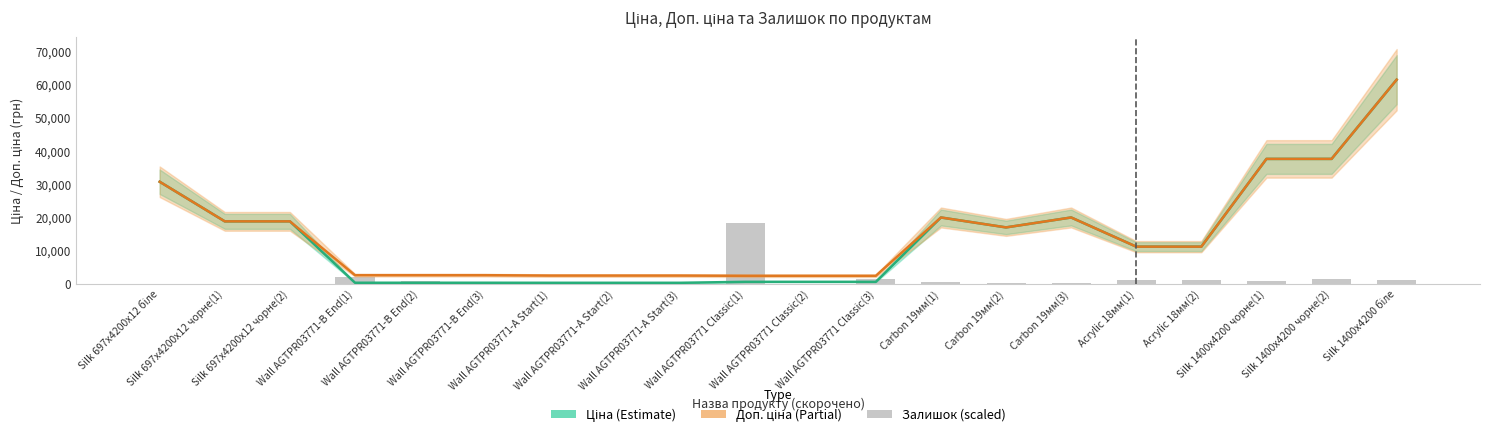

True or false: Залишок (scaled) has a value of 0.0 at Wall AGTPR03771 Classic(2).

True